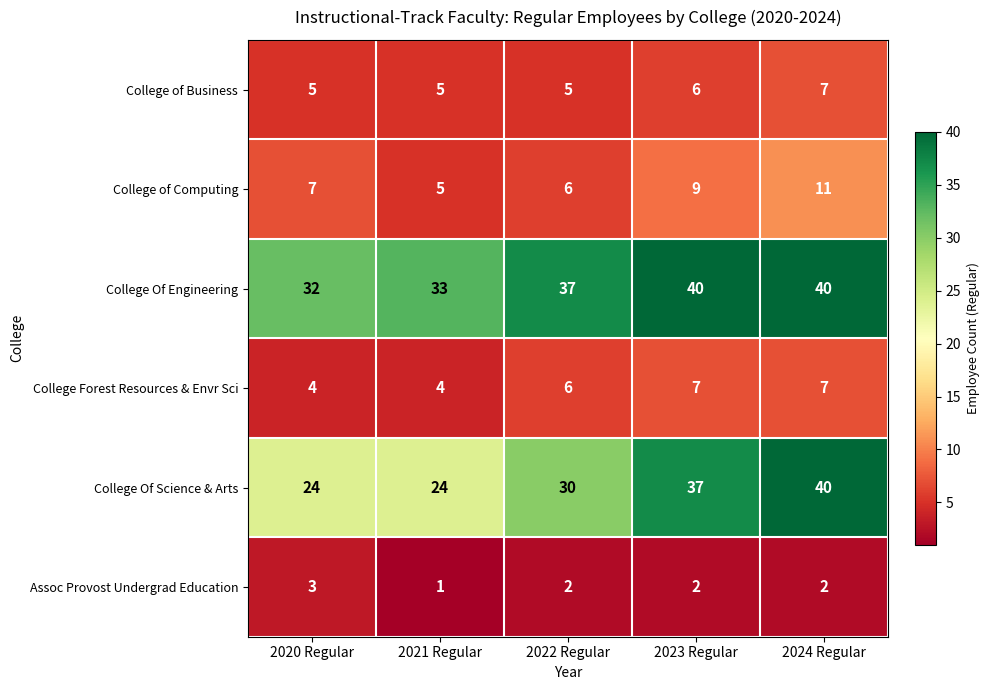

Which category has the lowest value across all series?

2021 Regular